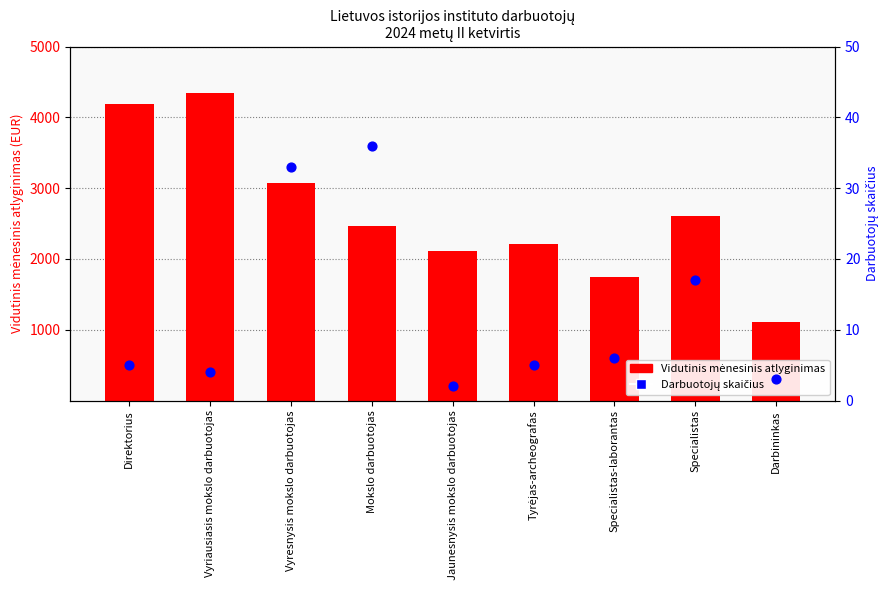

Which series contains the lowest Y value?

Darbuotojų skaičius